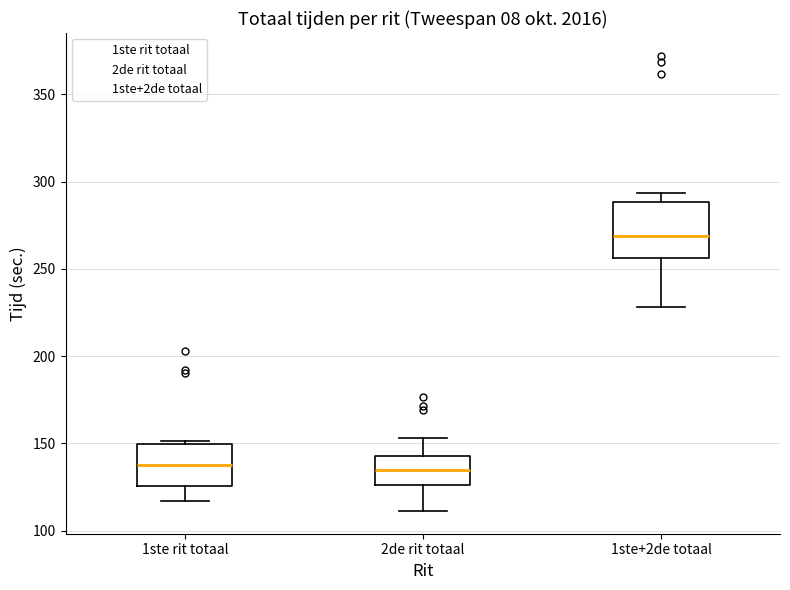

Reading left to right, read every box against the y-axis: the position of its median line, the range the box covers, and the ends of its whiskers. The values are not printed on the chart, so give them approximately, as read against the axis.

1ste rit totaal: median 140, box 125 to 150, whiskers 115 to 150 (just above the box's upper edge)
2de rit totaal: median 135, box 125 to 145, whiskers 110 to 155
1ste+2de totaal: median 270, box 255 to 290, whiskers 230 to 295